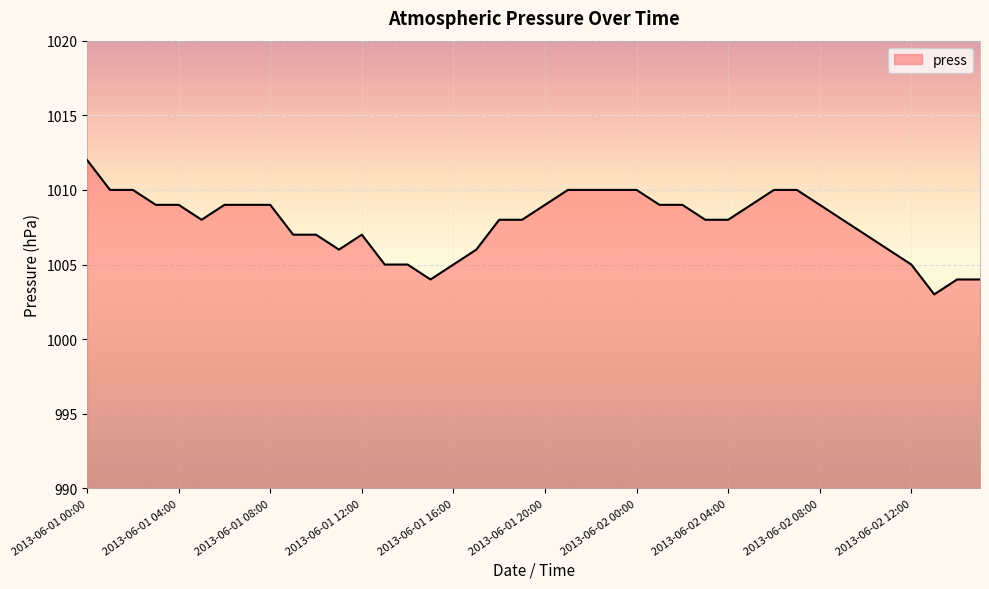

What is the maximum value shown in the chart?

1012